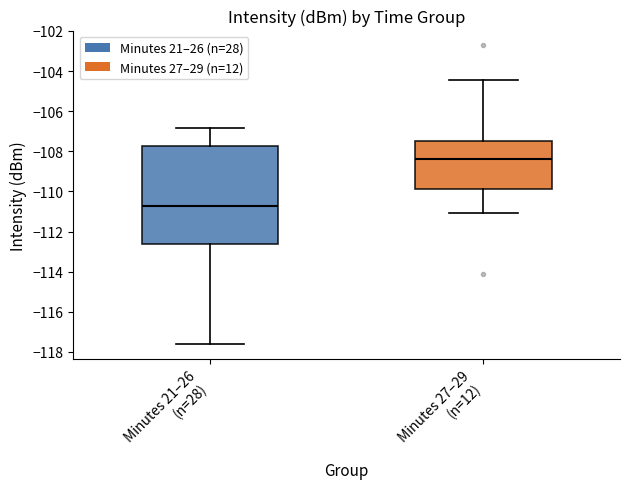

Where is the lower edge of the box for Minutes 27–29 (n=12) on the y-axis? The values are not printed on the chart, so give them approximately, as read against the axis.

-109.8